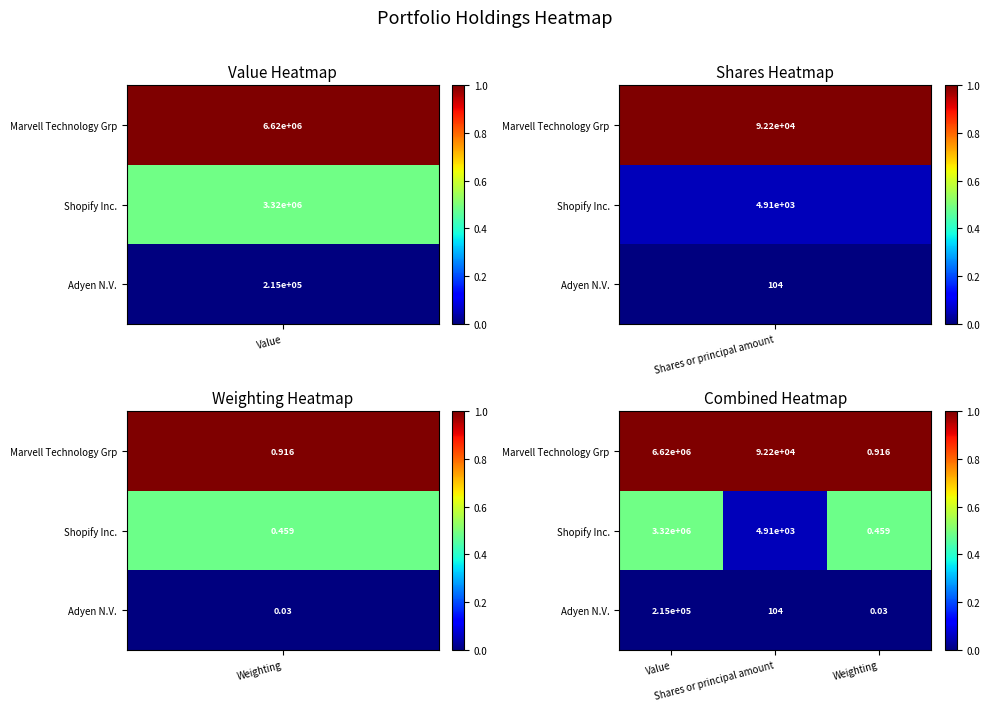

Which series has the widest spread of values?

Marvell Technology Grp